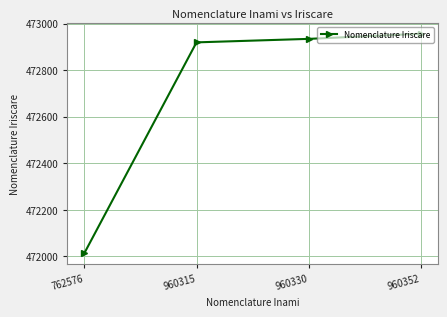

List the labels in order of value, largest first.

960352, 960330, 960315, 762576